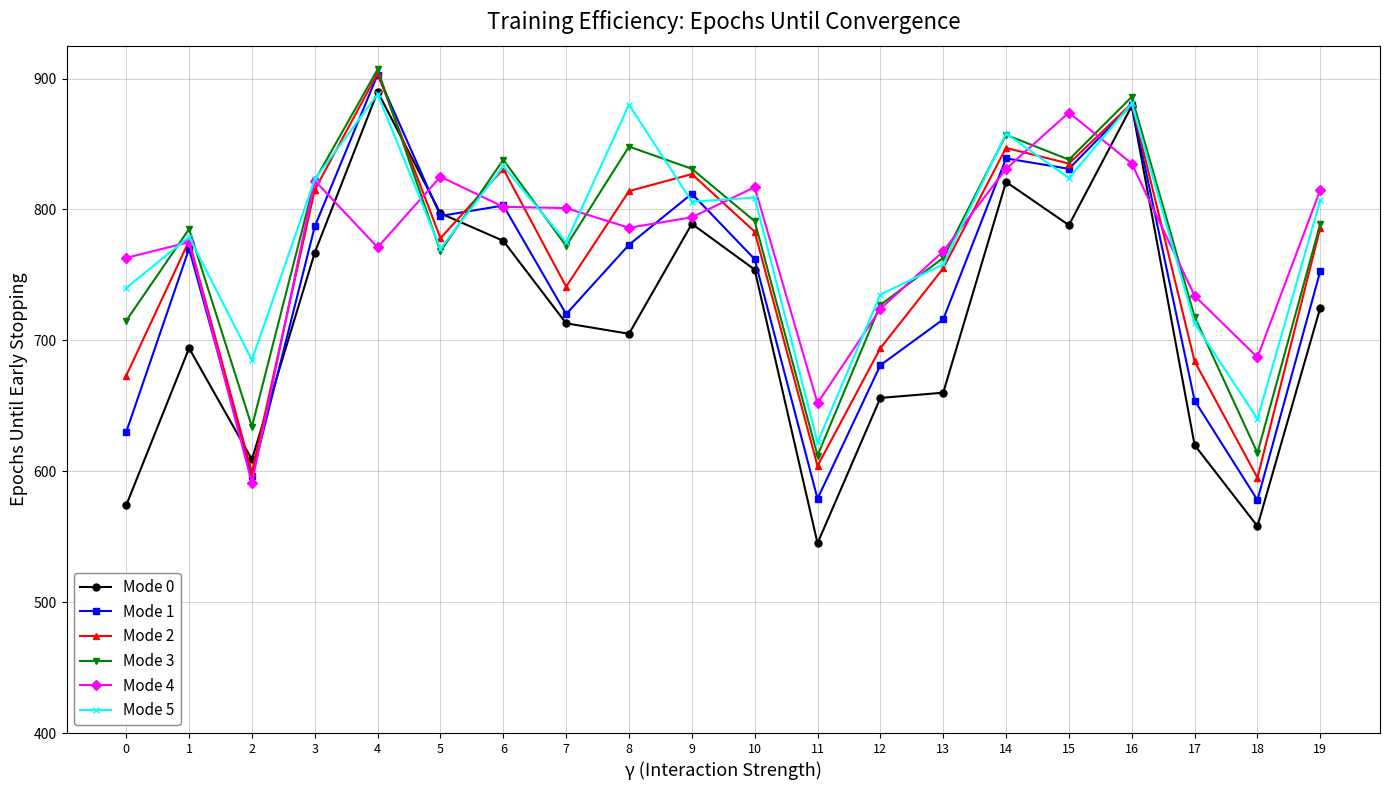

Where is the first local maximum for Mode 0?

1